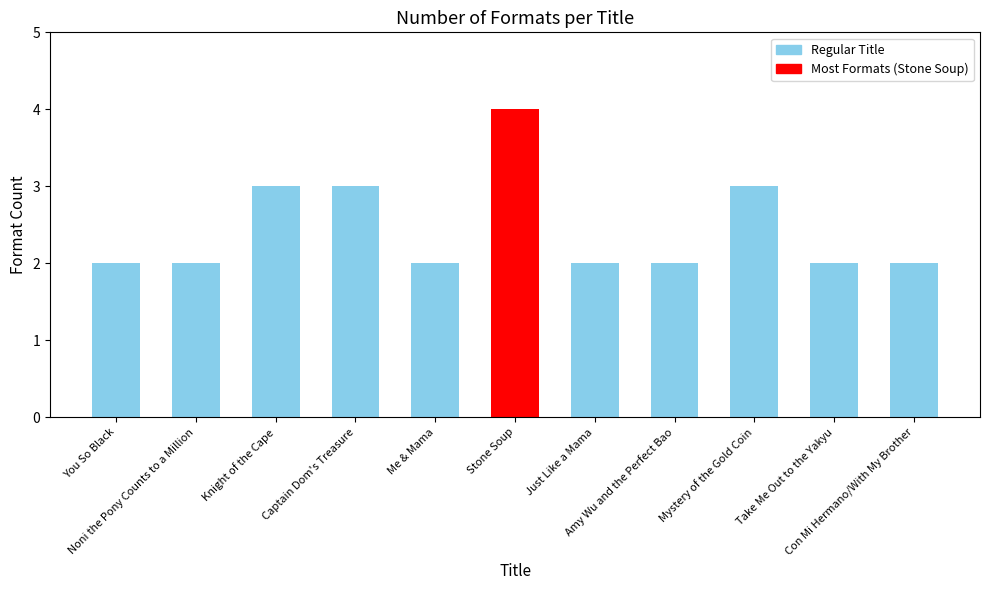

What position from the right is Con Mi Hermano/With My Brother?

1